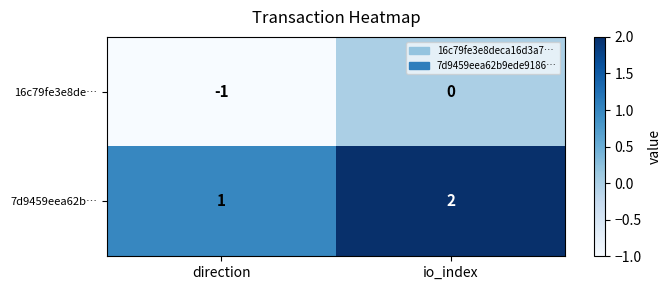

Count the number of categories in the chart.

2